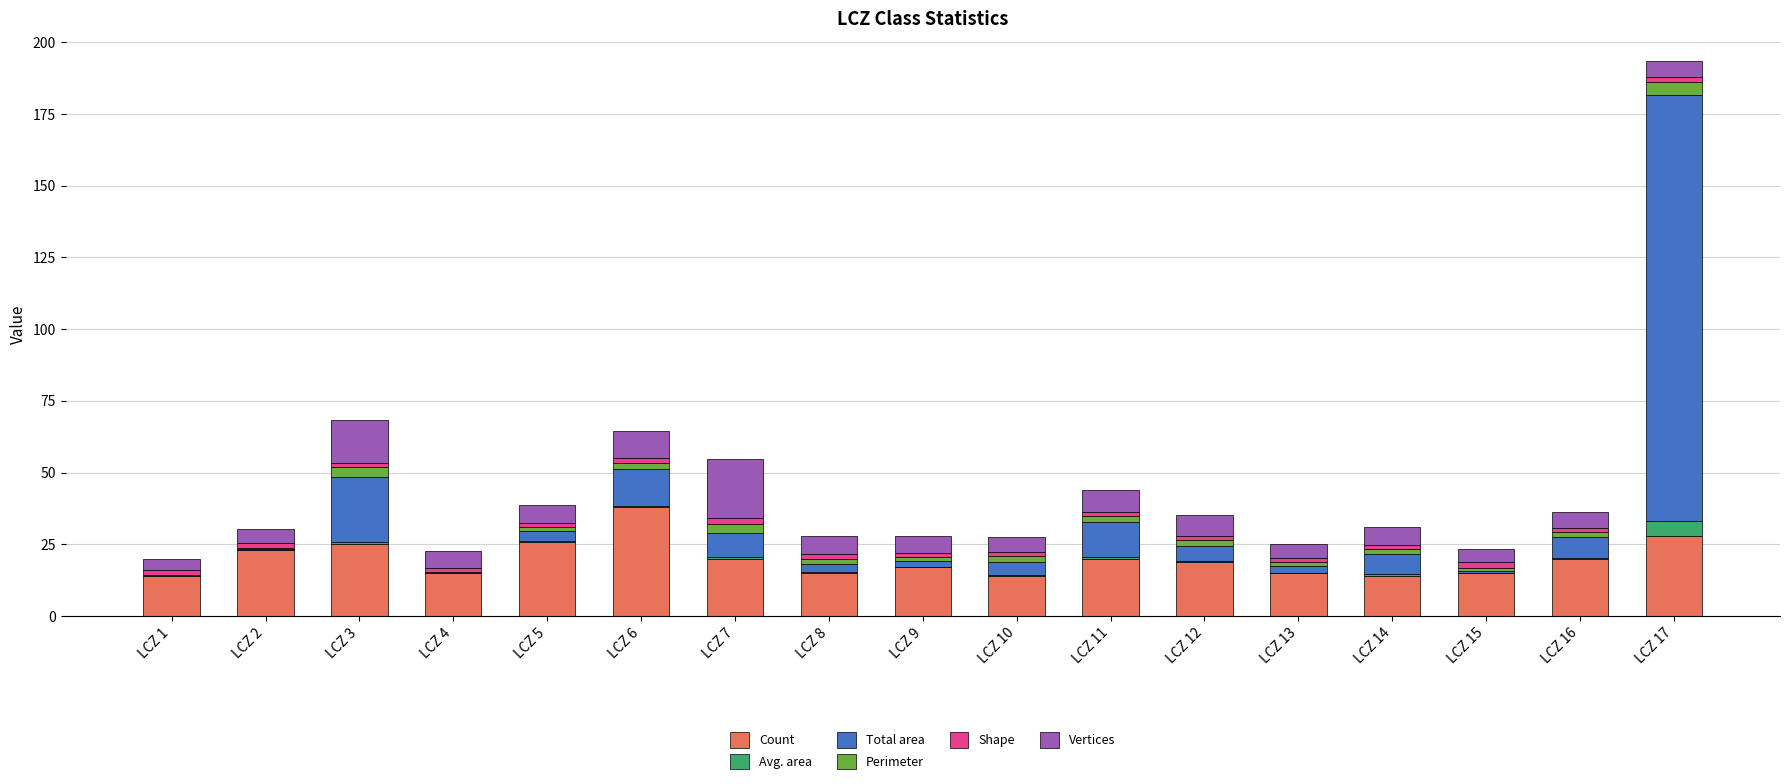

The value of Count at LCZ 4 is 24.9. True or false?

False